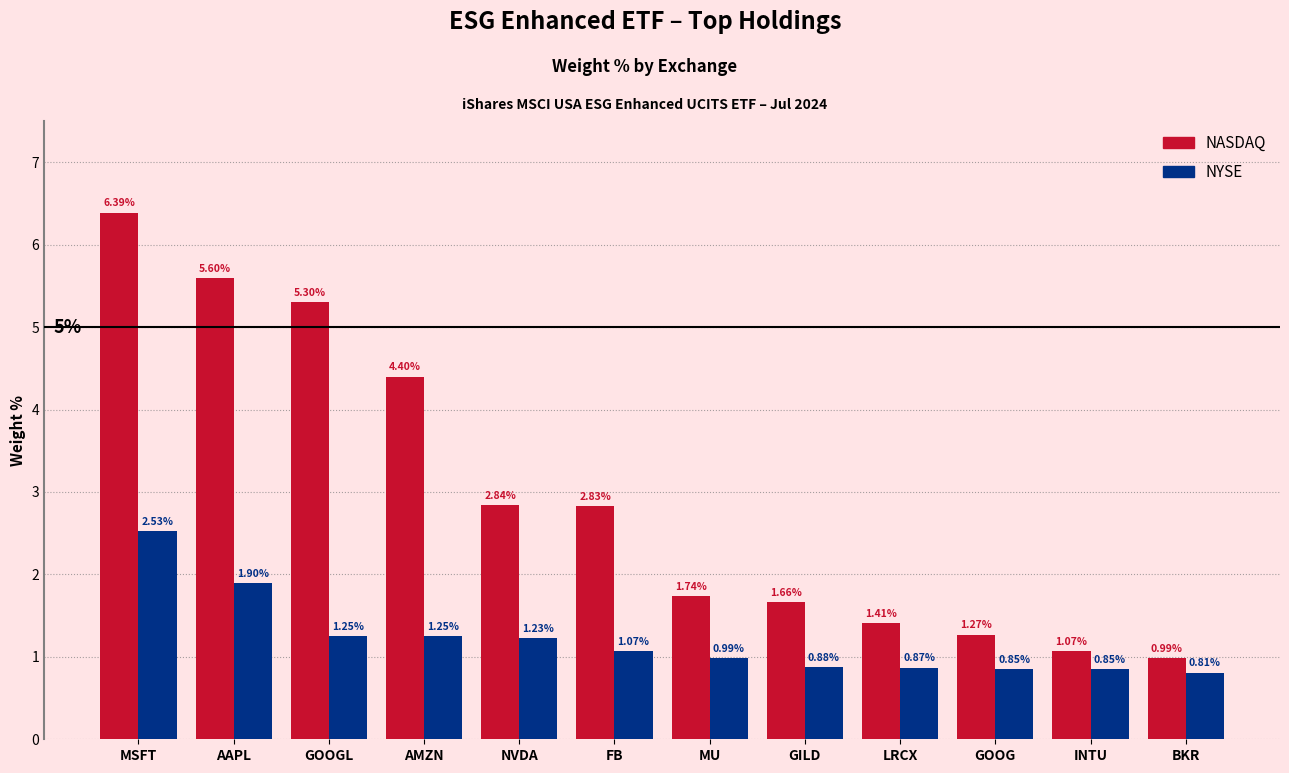

Which category has the highest value across all series?

MSFT